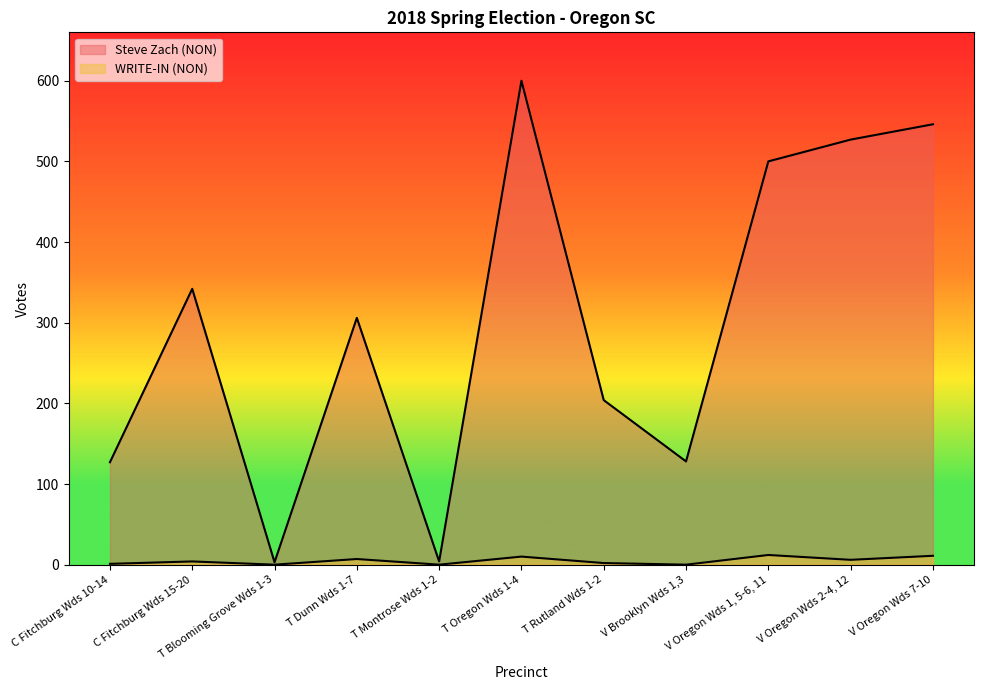

At how many categories does at least one series exceed 509?

3